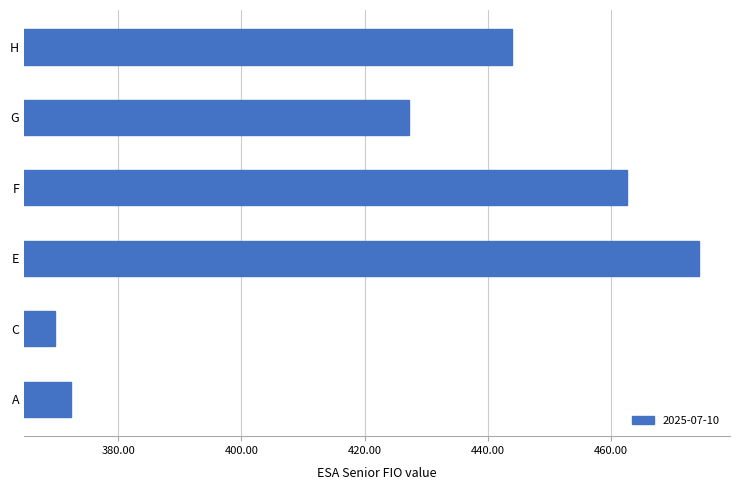

Rank the categories by value from lowest to highest.

C, A, G, H, F, E